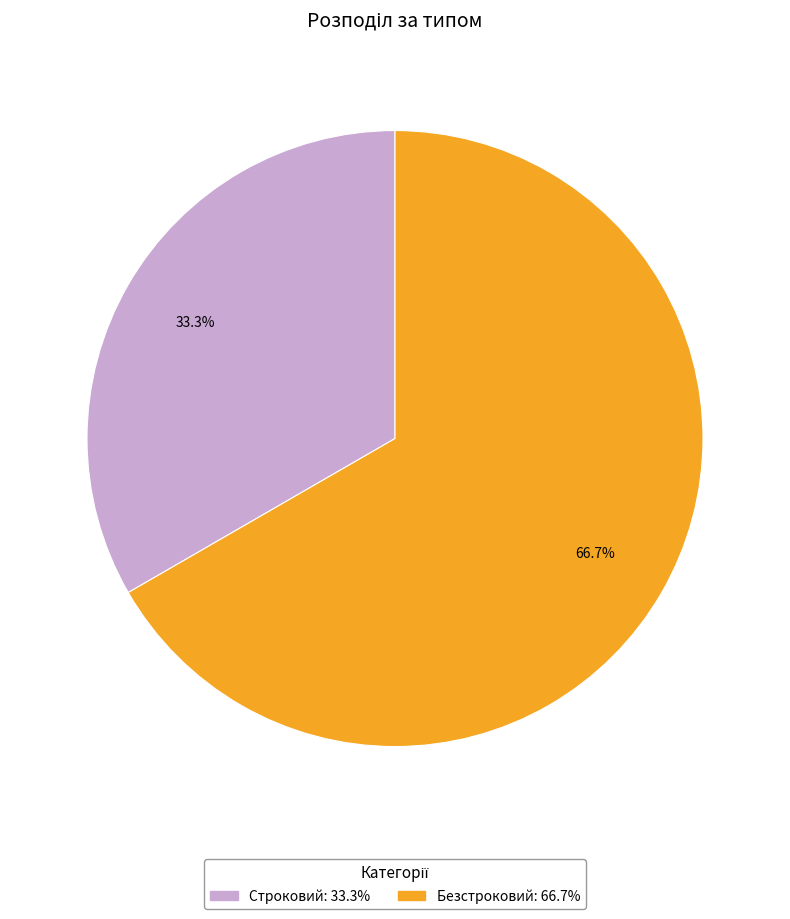

What percentage do Безстроковий and Строковий together represent?

100.0%